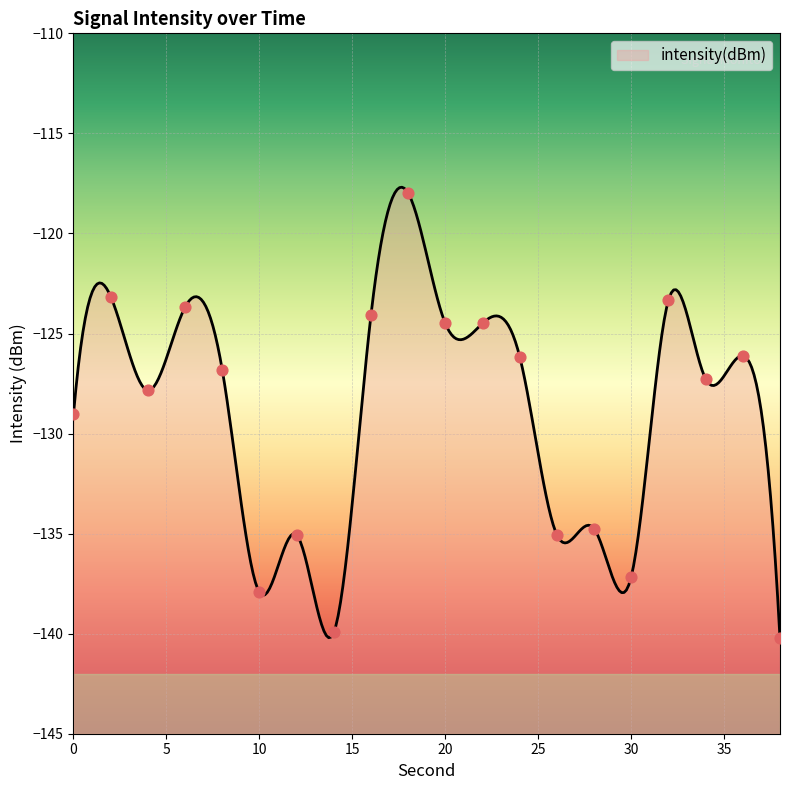

What is the change in value from 18 to 22?

-6.5